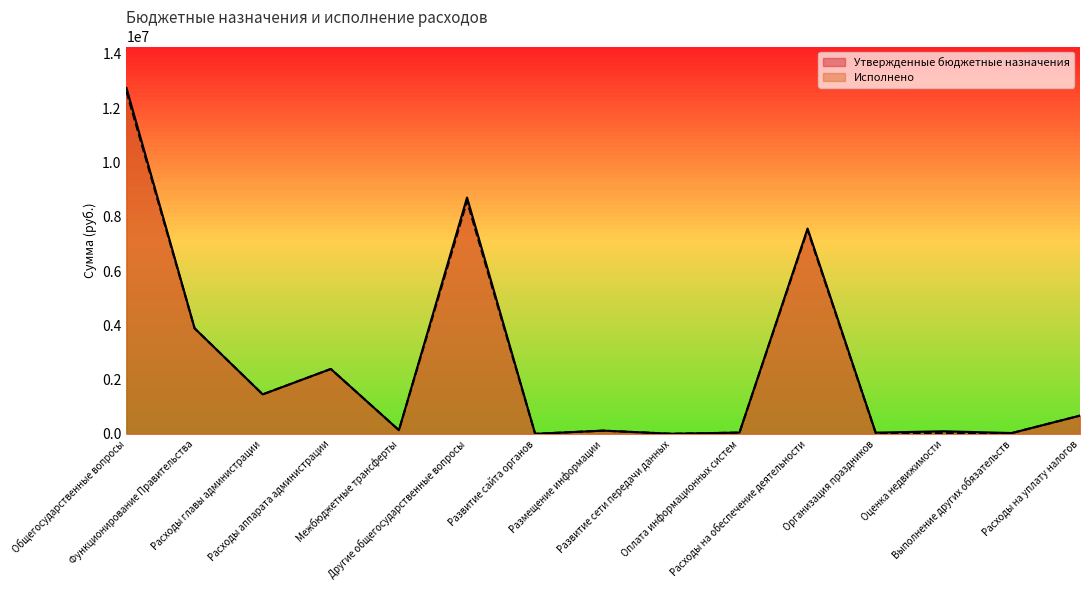

Does the chart have visible grid lines?

No